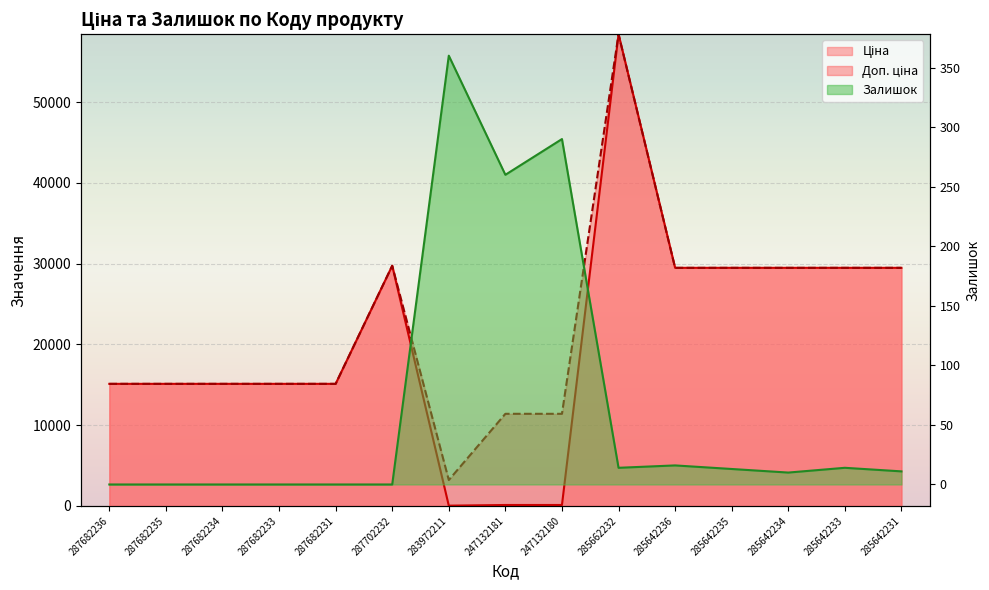

True or false: Ціна has a value of 114.1 at 247132180.

True